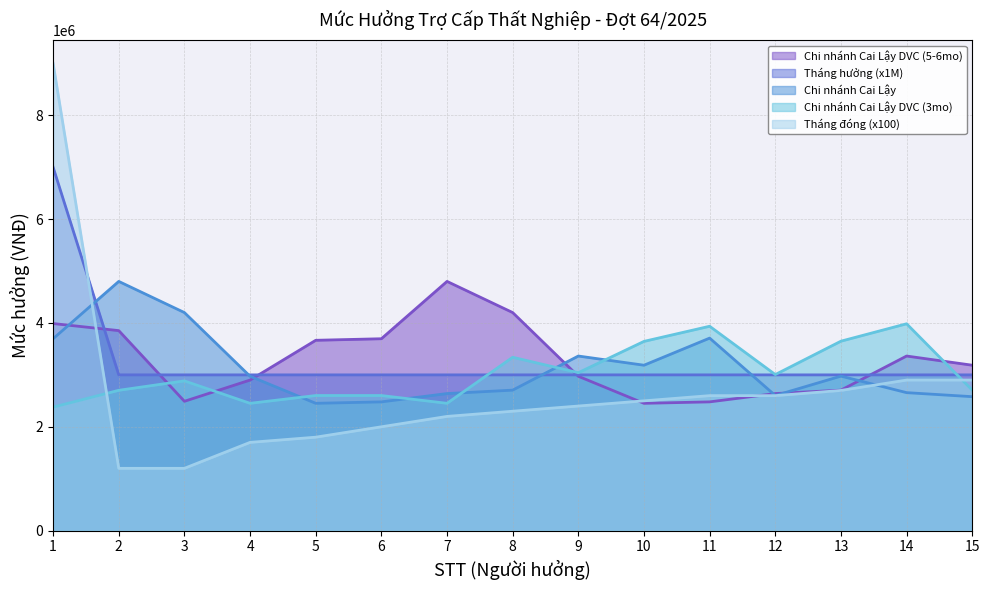

What value does the Tháng đóng (x100) series have at 2, to the nearest 10?

1200000